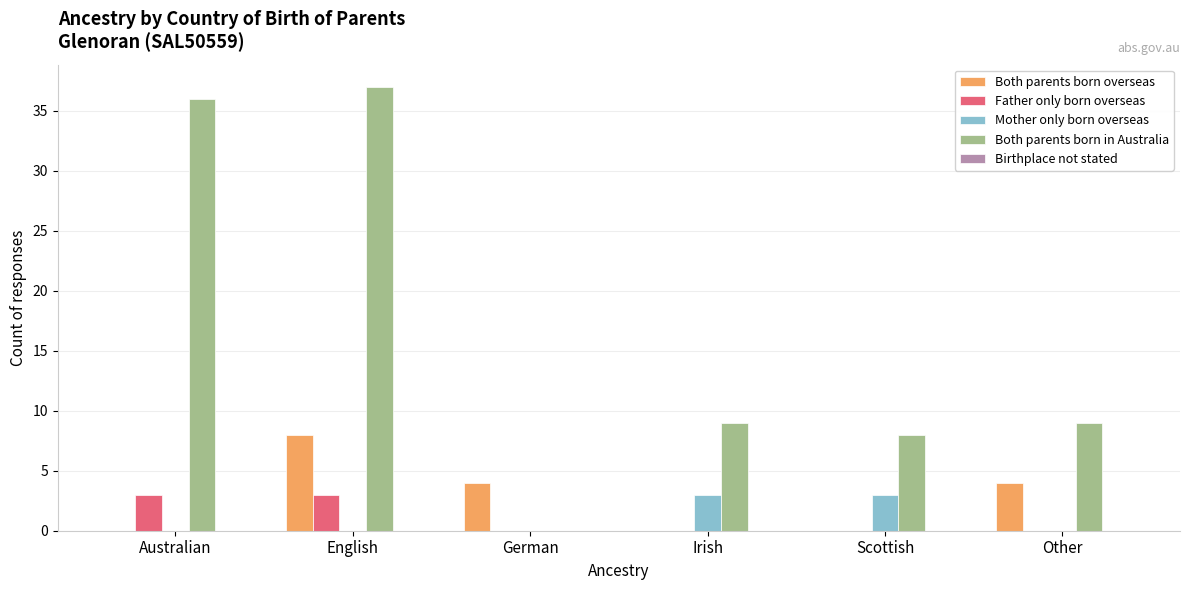

At which category is the sum across all series the highest?

English